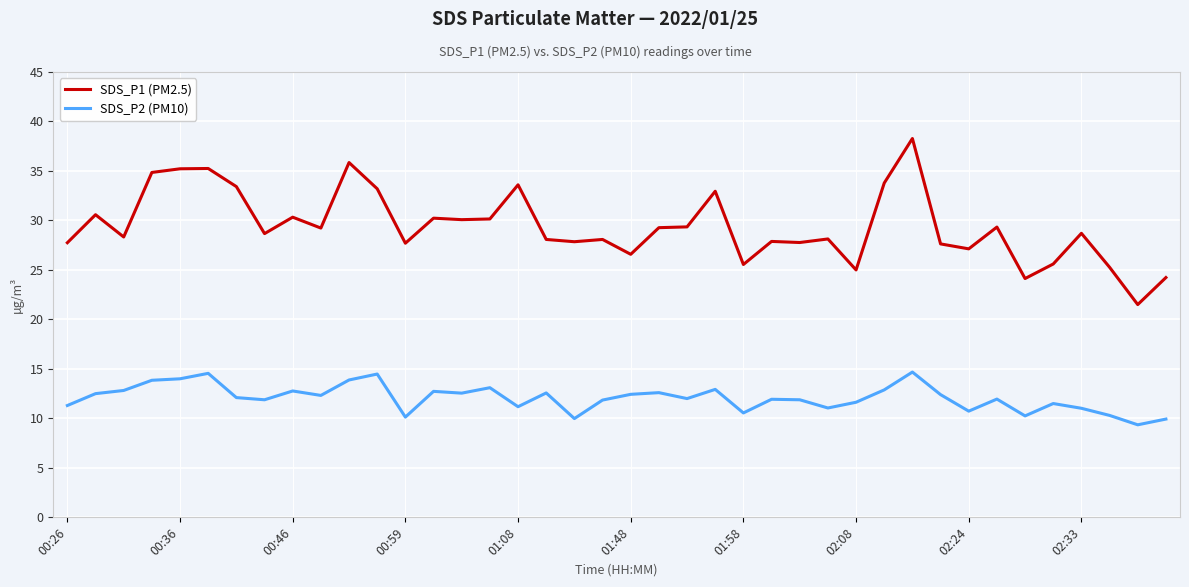

True or false: SDS_P1 (PM2.5) and SDS_P2 (PM10) cross at least once.

False